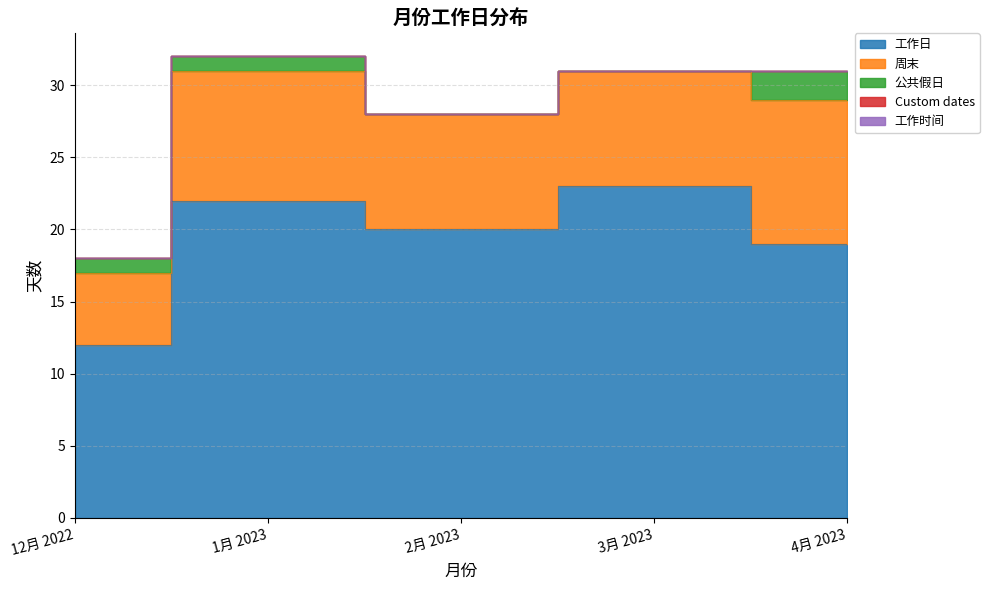

Reading left to right, extract all data points from this chart.

工作日: 12月 2022=12	1月 2023=22	2月 2023=20	3月 2023=23	4月 2023=19
周末: 12月 2022=5	1月 2023=9	2月 2023=8	3月 2023=8	4月 2023=10
公共假日: 12月 2022=1	1月 2023=1	2月 2023=0	3月 2023=0	4月 2023=2
Custom dates: 12月 2022=0	1月 2023=0	2月 2023=0	3月 2023=0	4月 2023=0
工作时间: 12月 2022=0	1月 2023=0	2月 2023=0	3月 2023=0	4月 2023=0